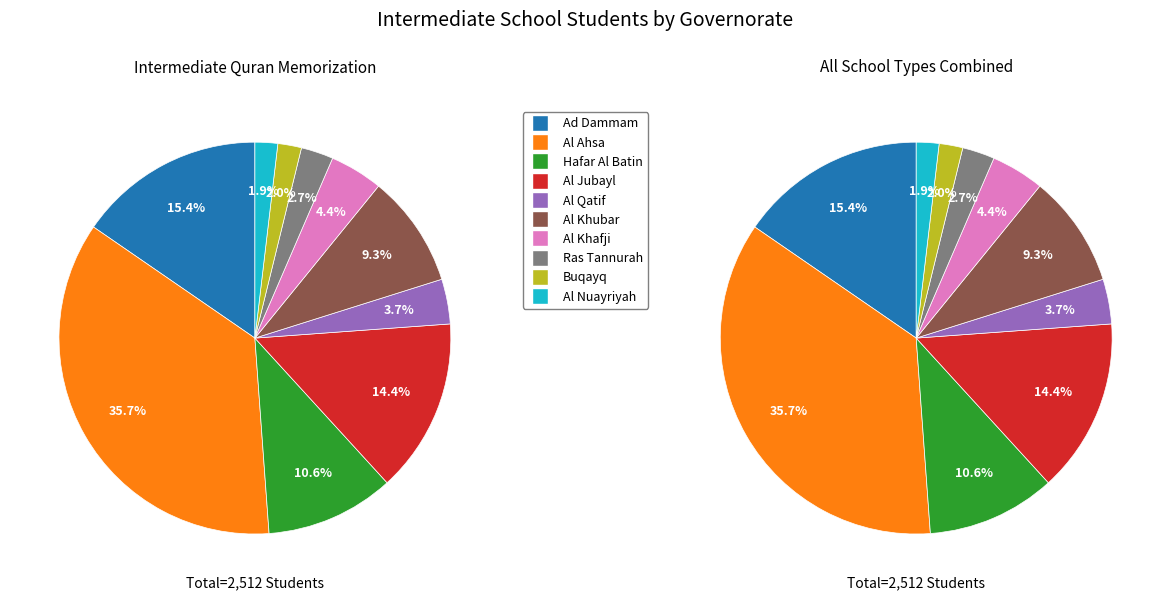

Which slice is the largest?

Al Ahsa